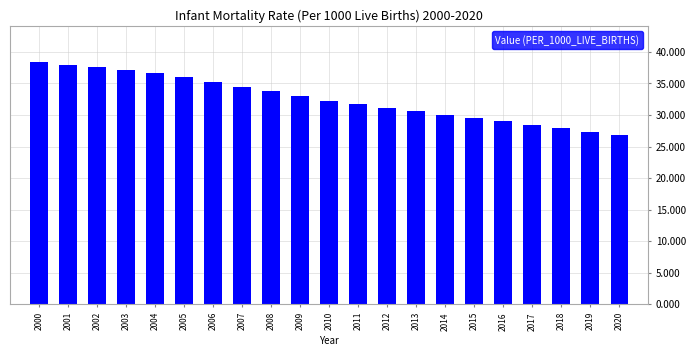

Reading left to right, transcribe all the data shown in this chart.

38.4	38.0	37.6	37.2	36.6	36.0	35.3	34.5	33.8	33.0	32.3	31.7	31.1	30.6	30.0	29.5	29.0	28.5	27.9	27.3	26.8